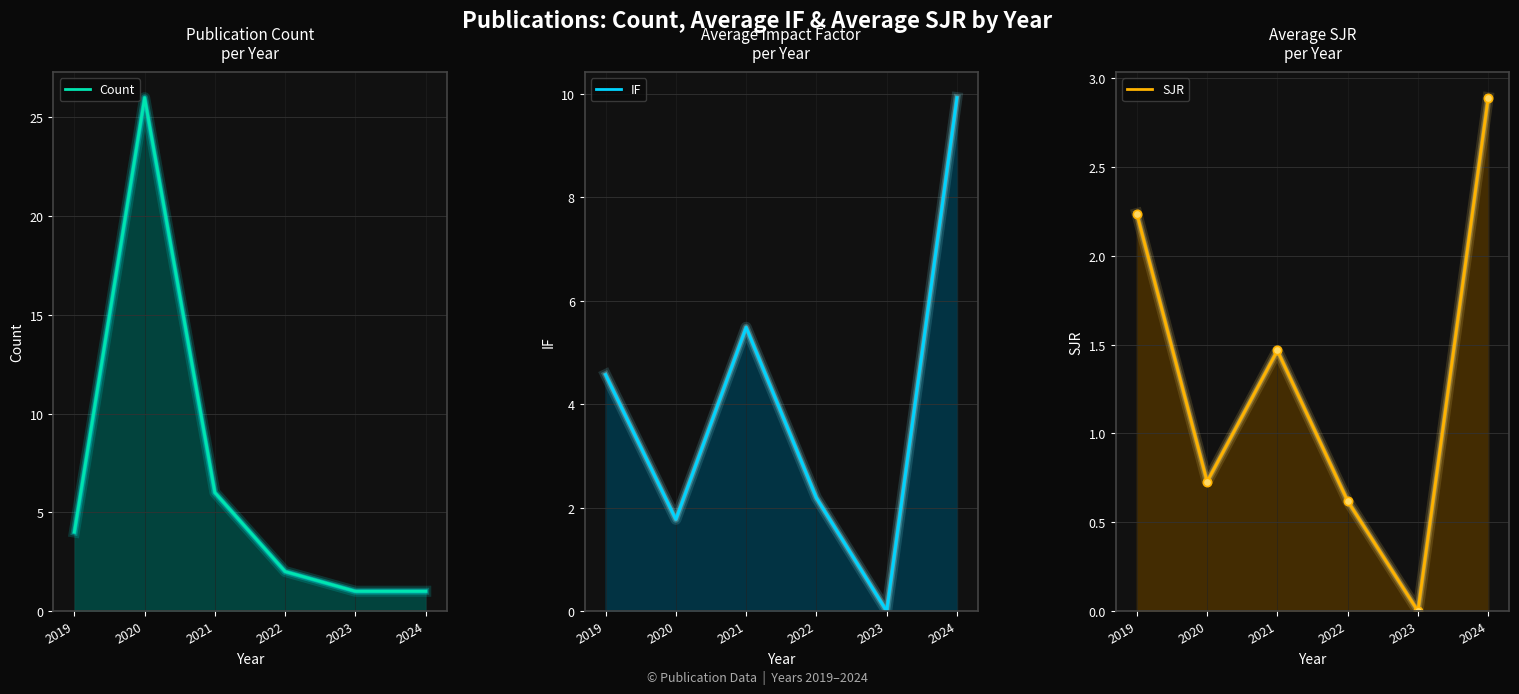

What is the sum of the SJR values at 2022 and 2020?

1.3